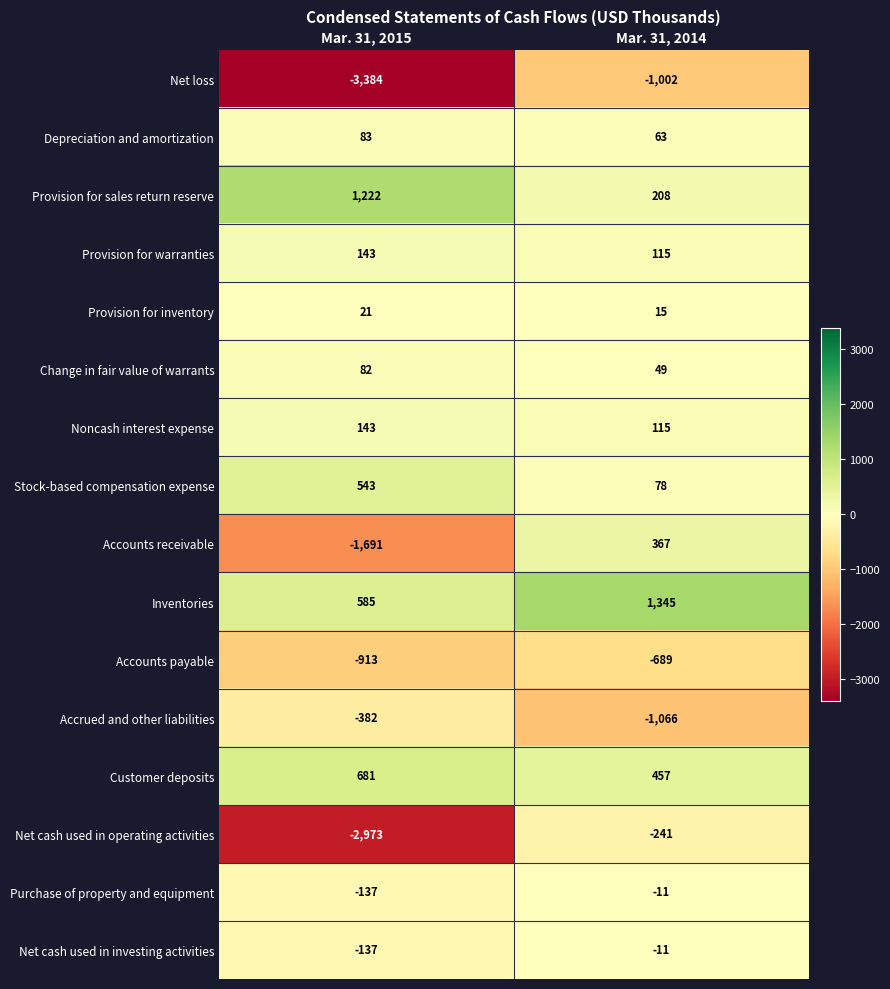

The value of Provision for inventory at Mar. 31, 2015 is 6. True or false?

False